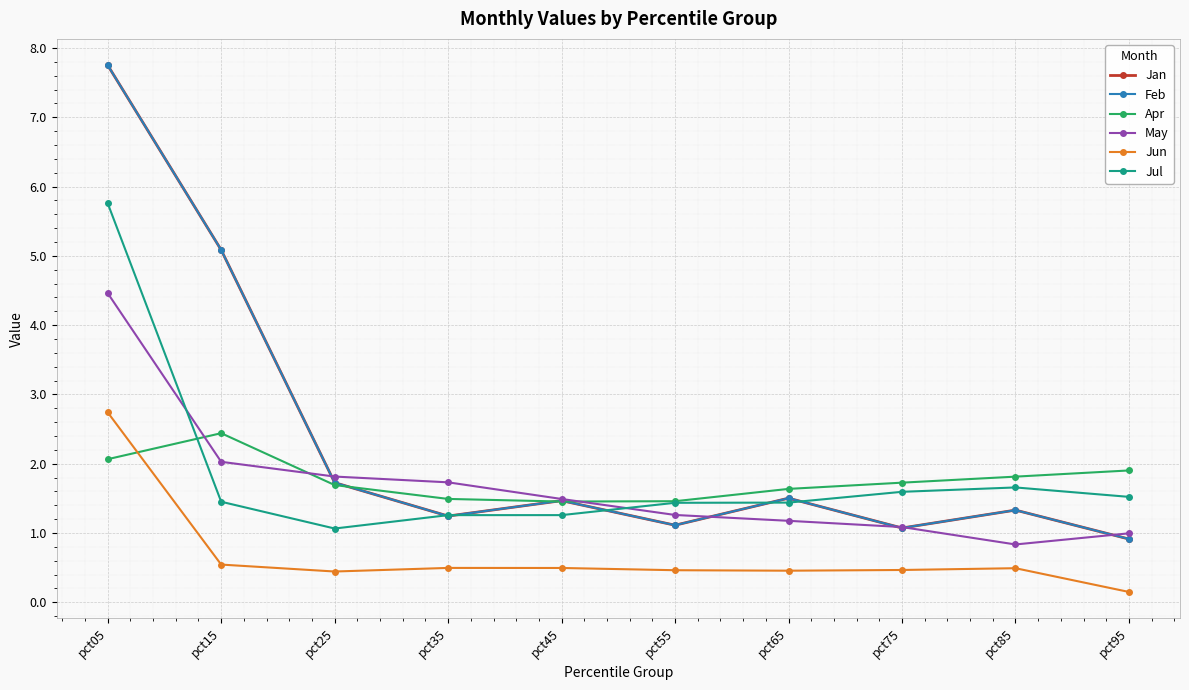

Reading right to left, extract all data points from this chart.

Jan: pct95=0.9	pct85=1.3	pct75=1.1	pct65=1.5	pct55=1.1	pct45=1.5	pct35=1.2	pct25=1.7	pct15=5.1	pct05=7.8
Feb: pct95=0.9	pct85=1.3	pct75=1.1	pct65=1.5	pct55=1.1	pct45=1.5	pct35=1.2	pct25=1.7	pct15=5.1	pct05=7.8
Apr: pct95=1.9	pct85=1.8	pct75=1.7	pct65=1.6	pct55=1.5	pct45=1.5	pct35=1.5	pct25=1.7	pct15=2.4	pct05=2.1
May: pct95=1.0	pct85=0.8	pct75=1.1	pct65=1.2	pct55=1.3	pct45=1.5	pct35=1.7	pct25=1.8	pct15=2.0	pct05=4.5
Jun: pct95=0.1	pct85=0.5	pct75=0.5	pct65=0.5	pct55=0.5	pct45=0.5	pct35=0.5	pct25=0.4	pct15=0.5	pct05=2.7
Jul: pct95=1.5	pct85=1.7	pct75=1.6	pct65=1.4	pct55=1.4	pct45=1.3	pct35=1.3	pct25=1.1	pct15=1.5	pct05=5.8